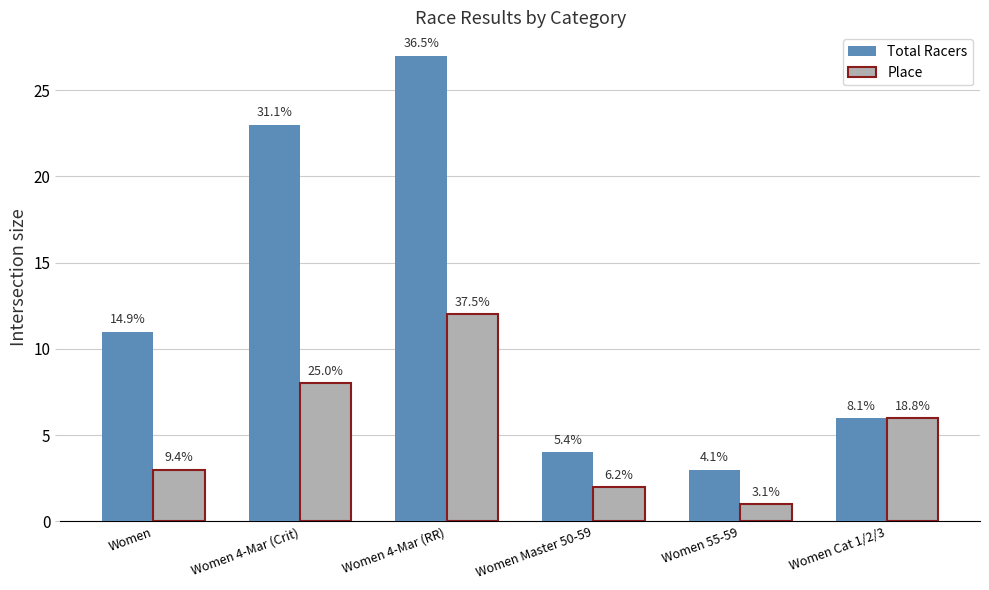

Which category has the lowest value in the Place series?

Women 55-59